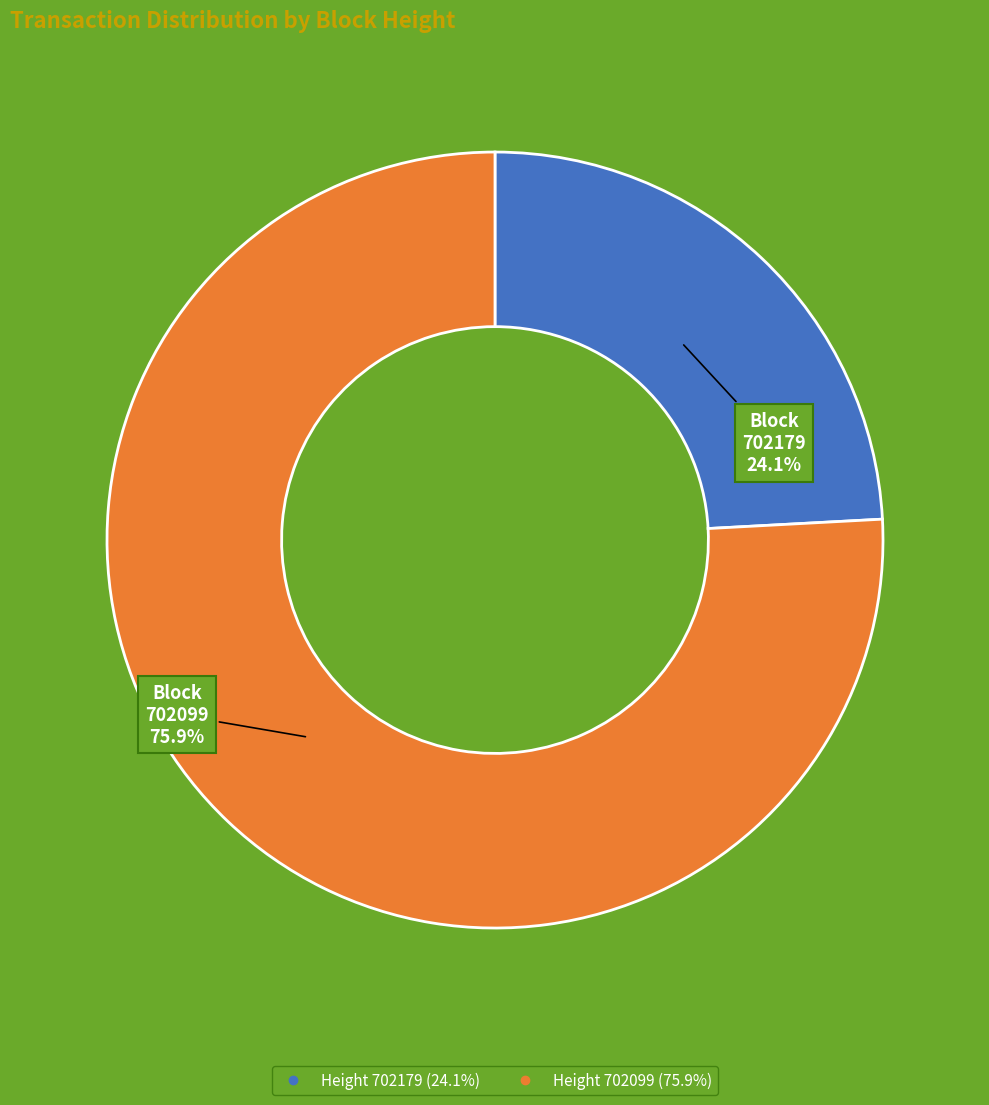

Does any single category account for the majority?

Yes